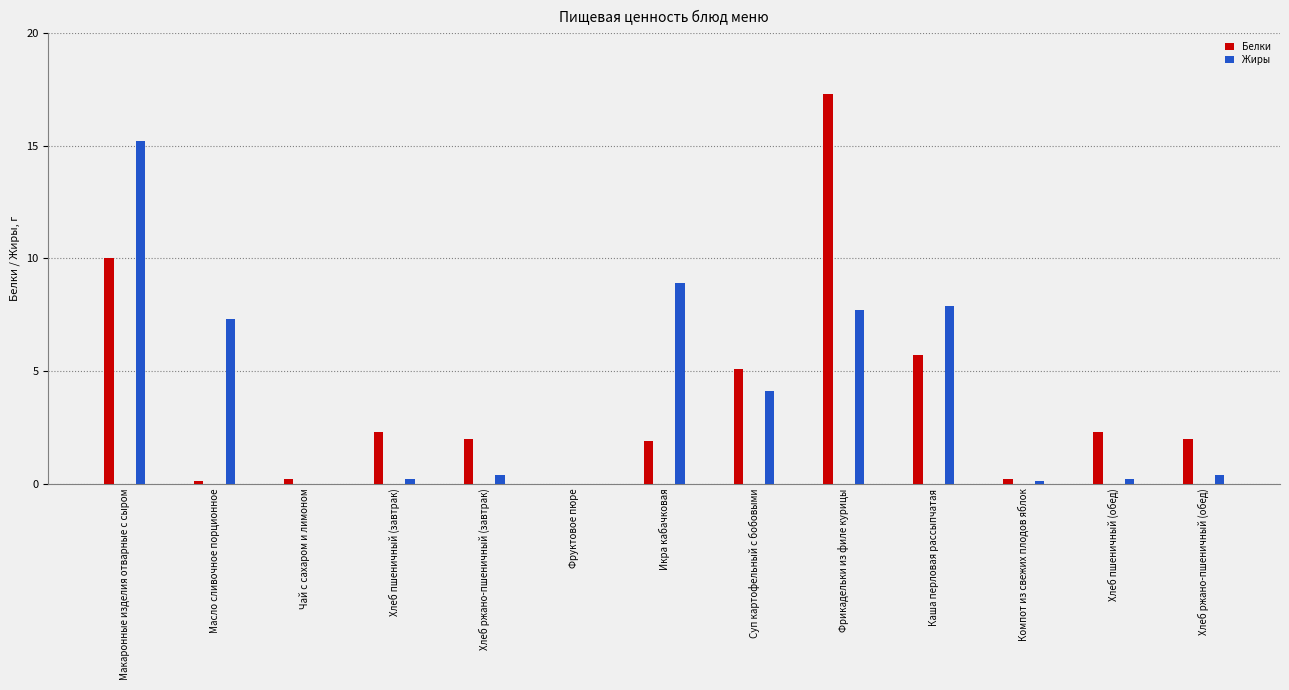

What value does the Белки series have at Хлеб пшеничный (обед)?

2.3